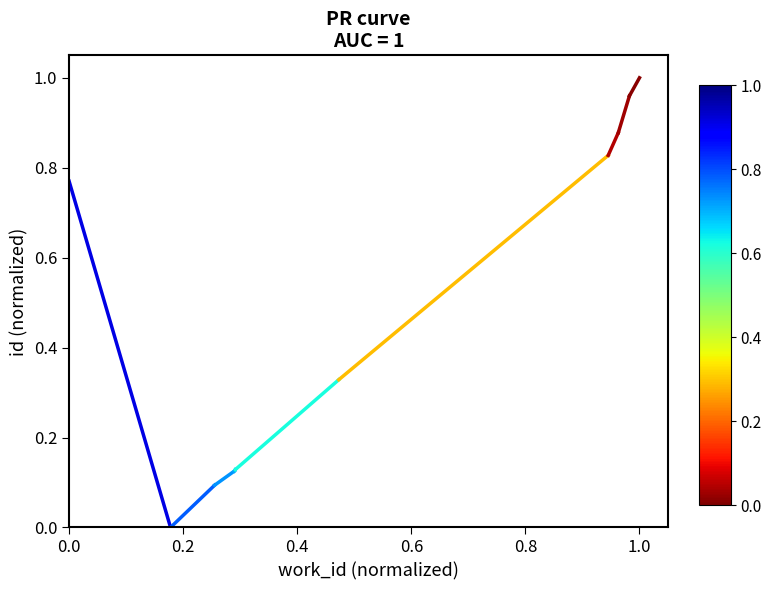

How many series are shown in this chart?

1